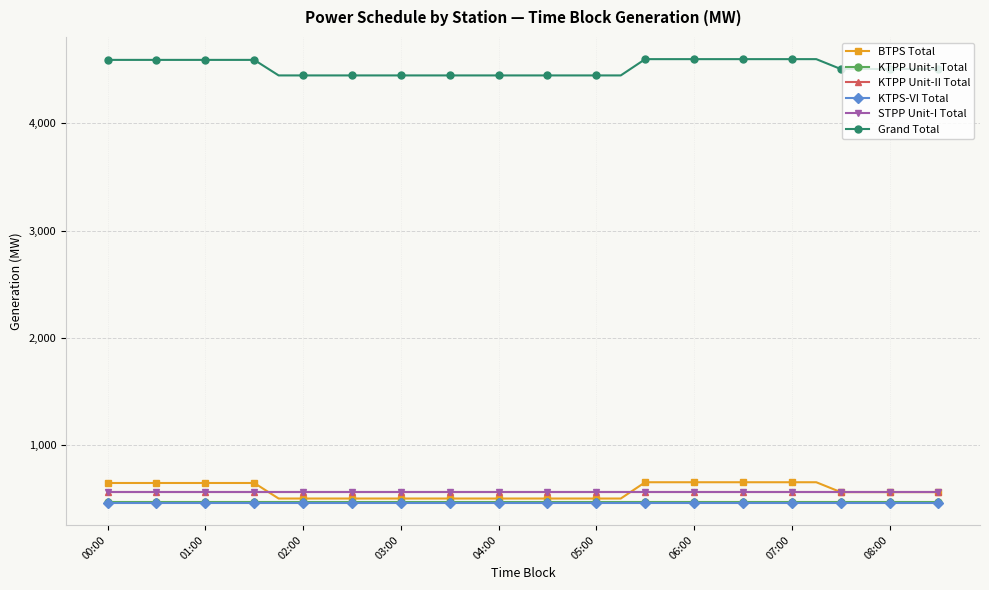

What is the lowest value of the STPP Unit-I Total series?

565.5